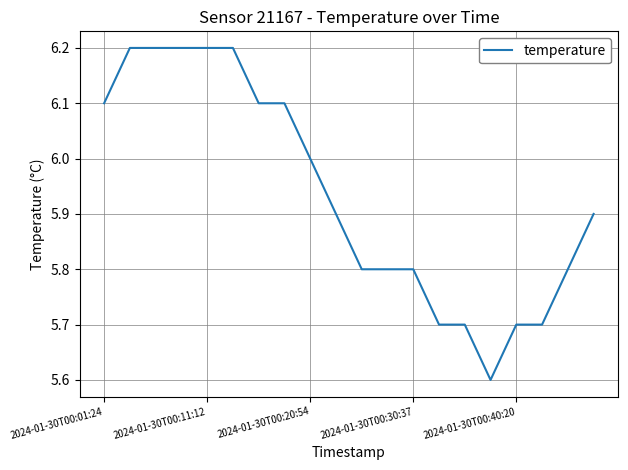

Reading left to right, list all the values displayed in this chart.

6.1	6.2	6.2	6.2	6.2	6.2	6.1	6.1	6.0	5.9	5.8	5.8	5.8	5.7	5.7	5.6	5.7	5.7	5.8	5.9